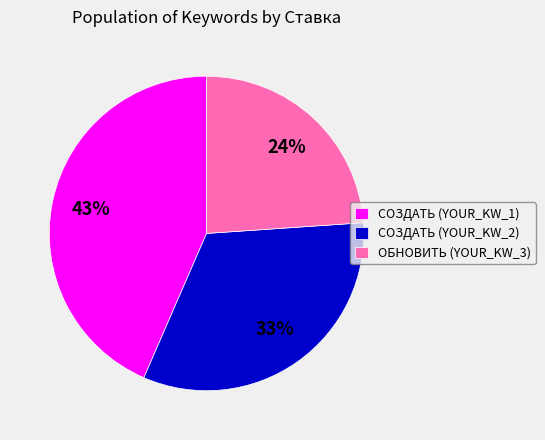

Combined, do СОЗДАТЬ (YOUR_KW_2) and ОБНОВИТЬ (YOUR_KW_3) account for over 50%?

Yes